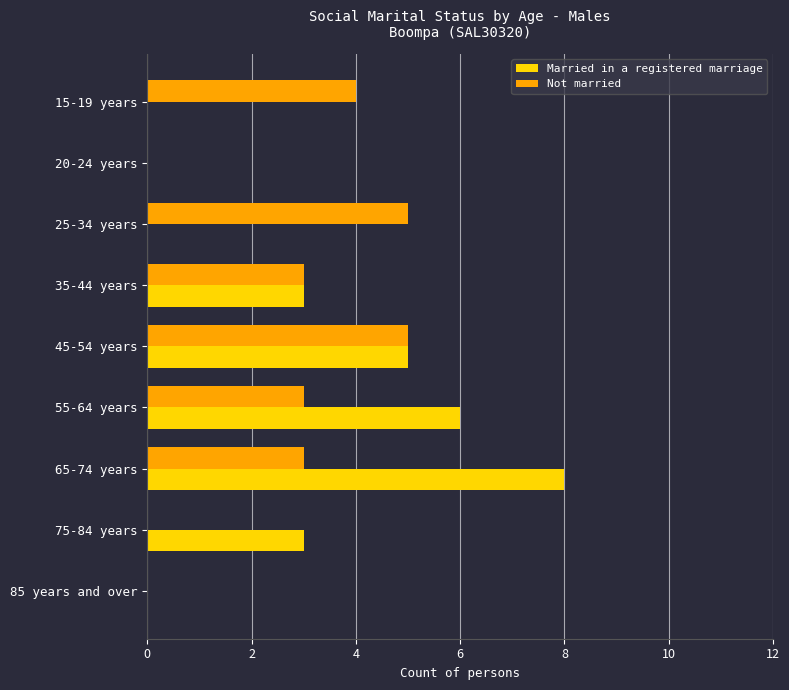

Is the value of Not married at 15-19 years greater than the value of Married in a registered marriage at 55-64 years?

No